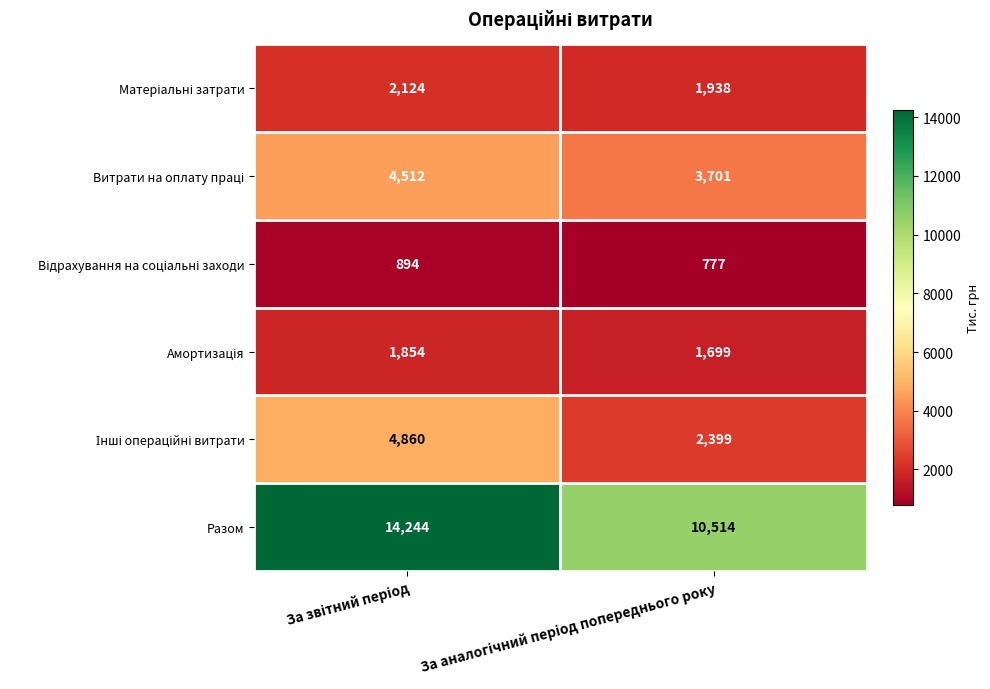

Which series has the largest total across all categories?

Разом